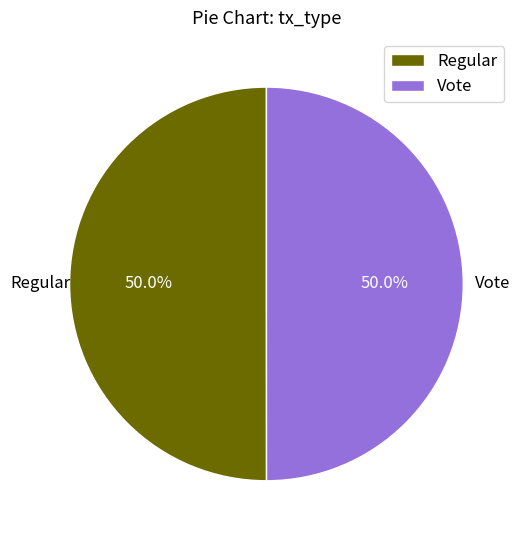

Approximately how many times larger is the value at Vote compared to Regular?

1.0